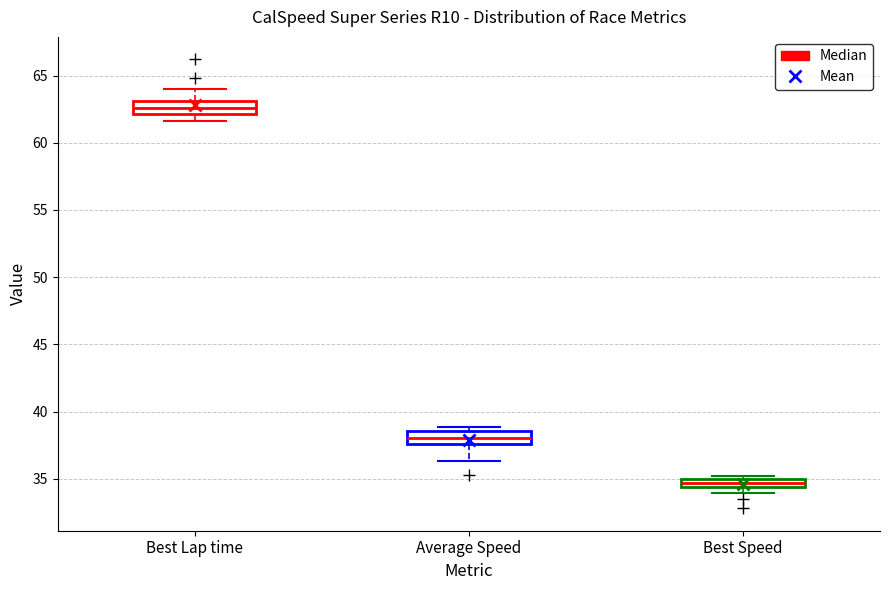

Which box has the lowest median line?

Best Speed